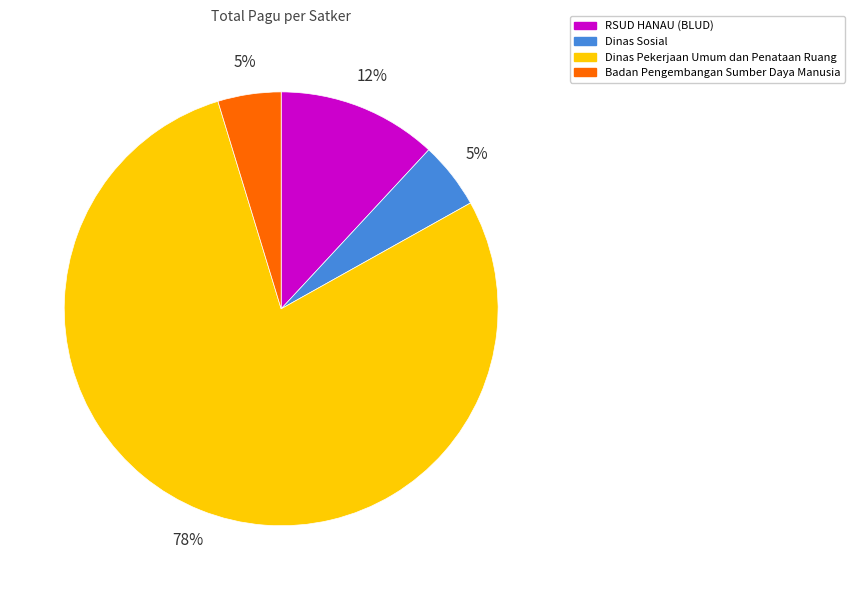

Is there any slice that represents more than half of the pie?

Yes